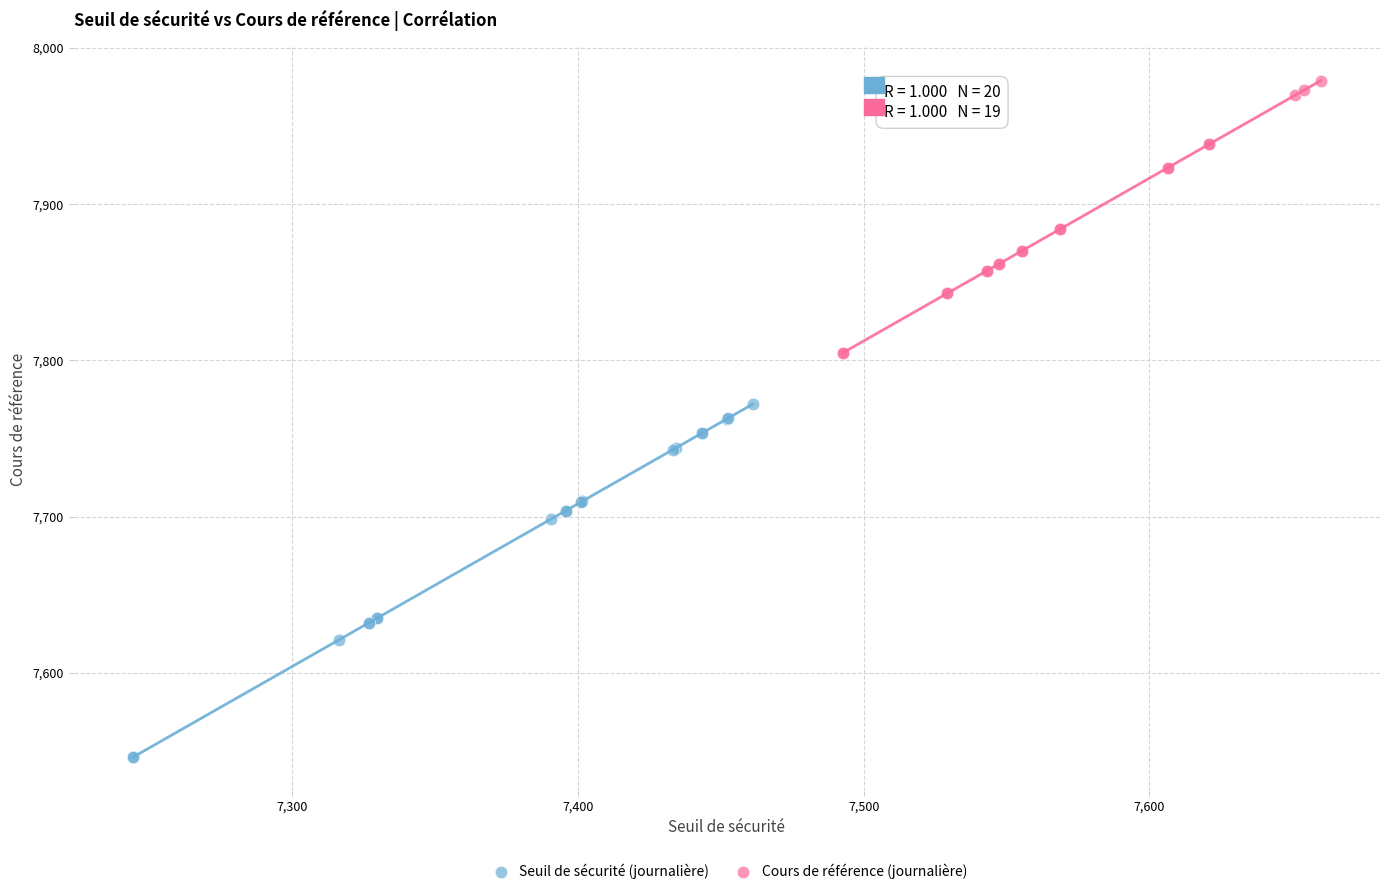

Which series contains the highest Y value?

Cours de référence (journalière)